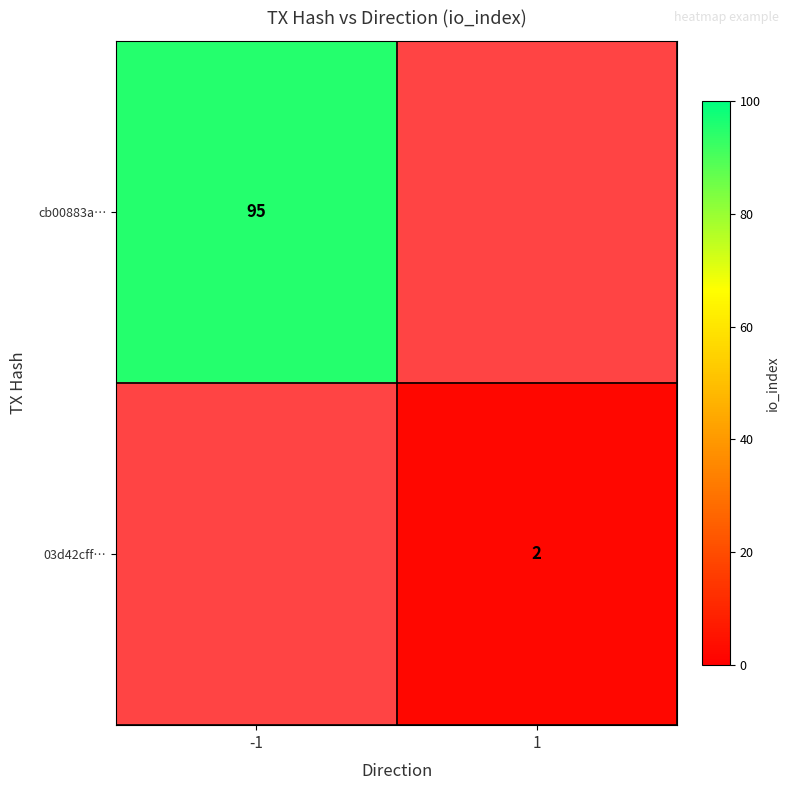

True or false: cb00883a… has a value of 95 at -1.

True